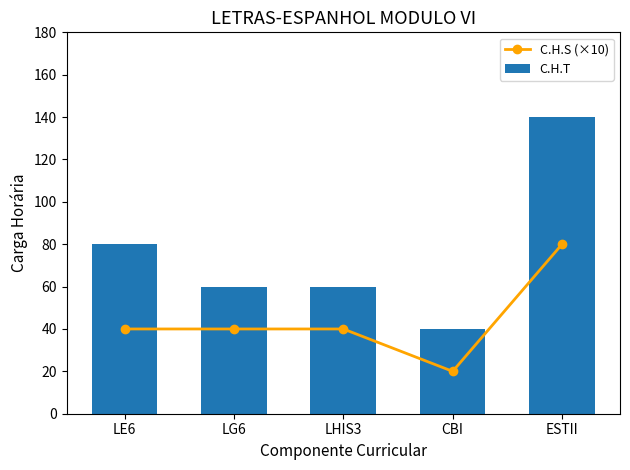

Which series has the largest range (max minus min)?

C.H.T